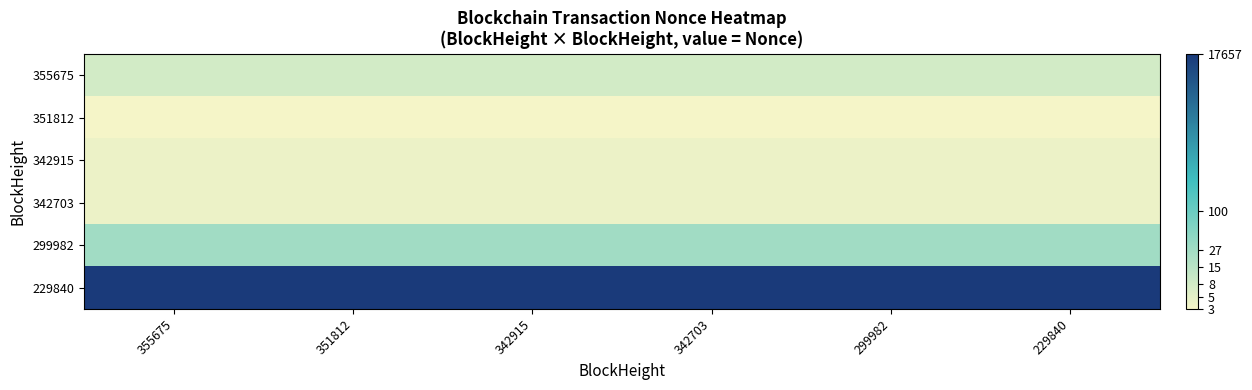

Which has a higher value, 229840 or 351812?

229840